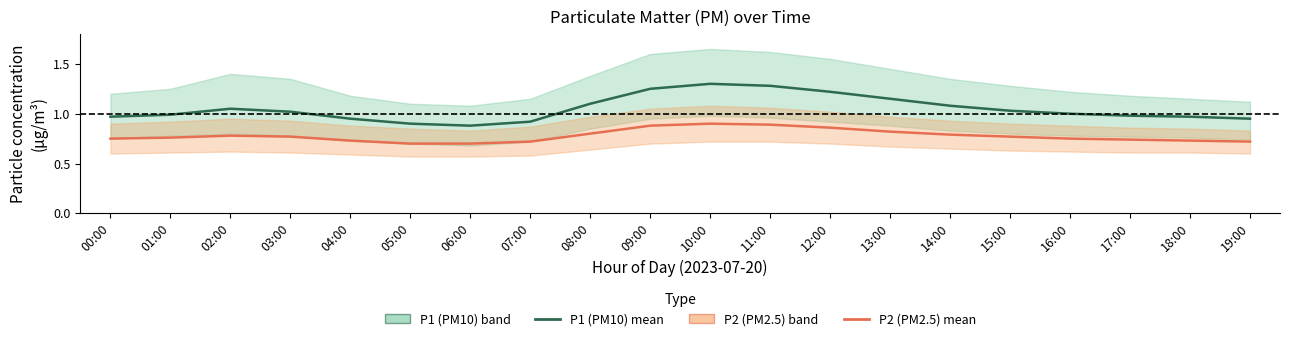

At how many categories does at least one series exceed 0?

20